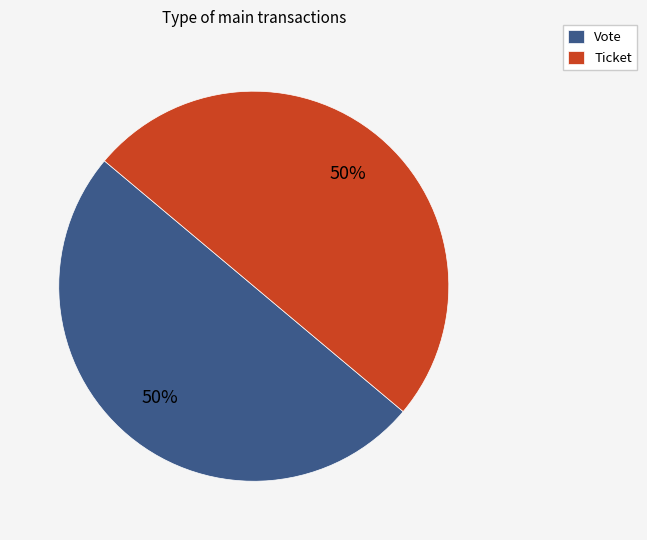

True or false: Vote accounts for 50% of the total.

True